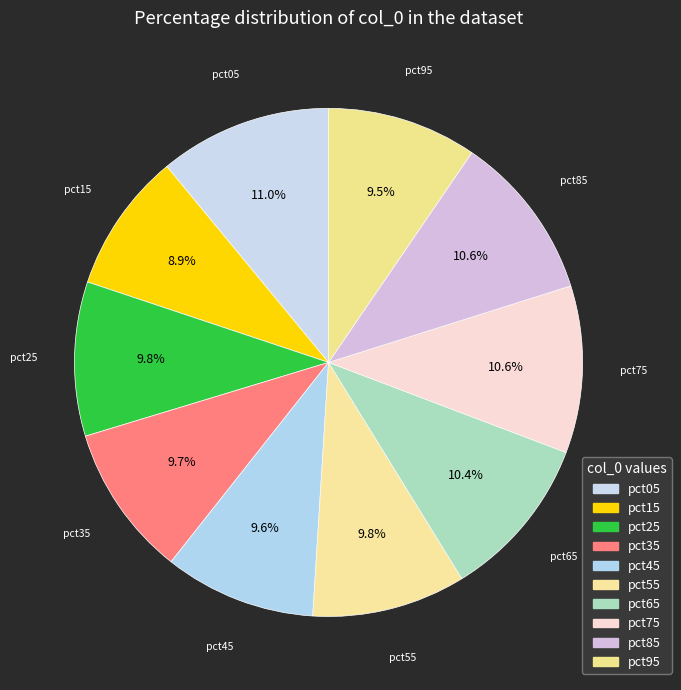

Does pct25 account for over 50% of the chart?

No